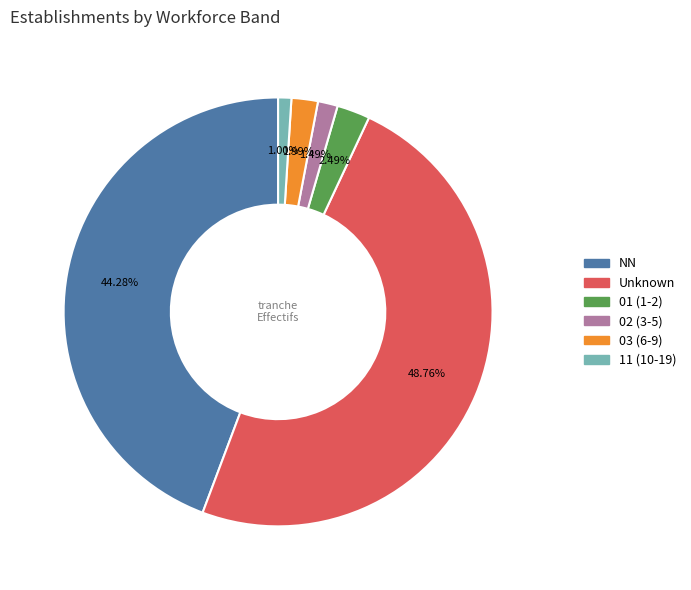

Is there any slice that represents more than half of the pie?

No